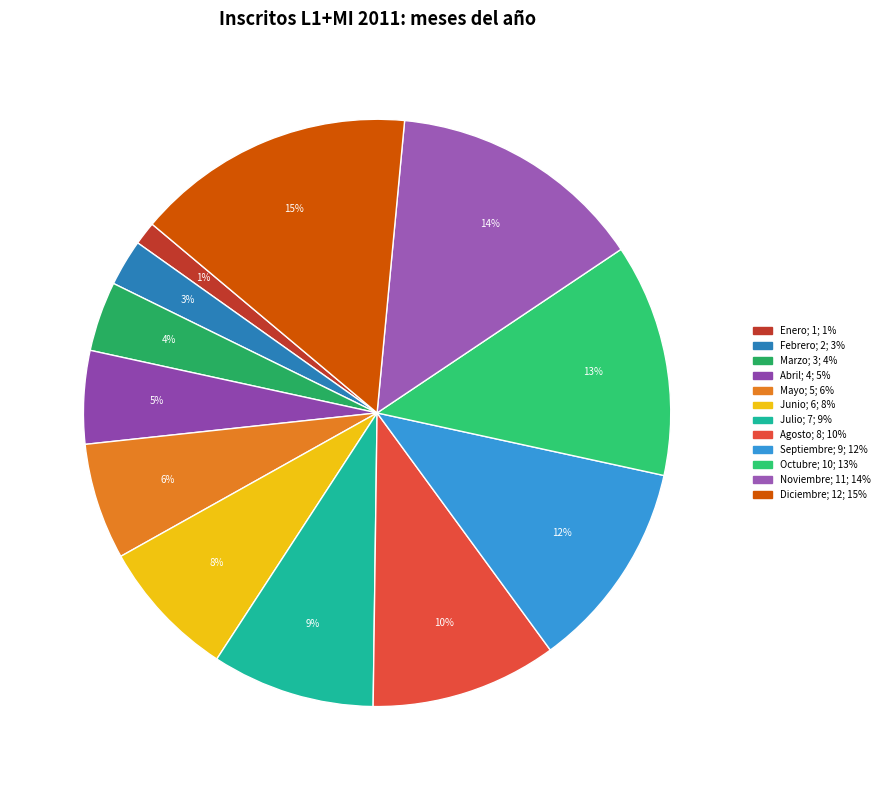

What is the smallest slice in the pie chart?

Enero